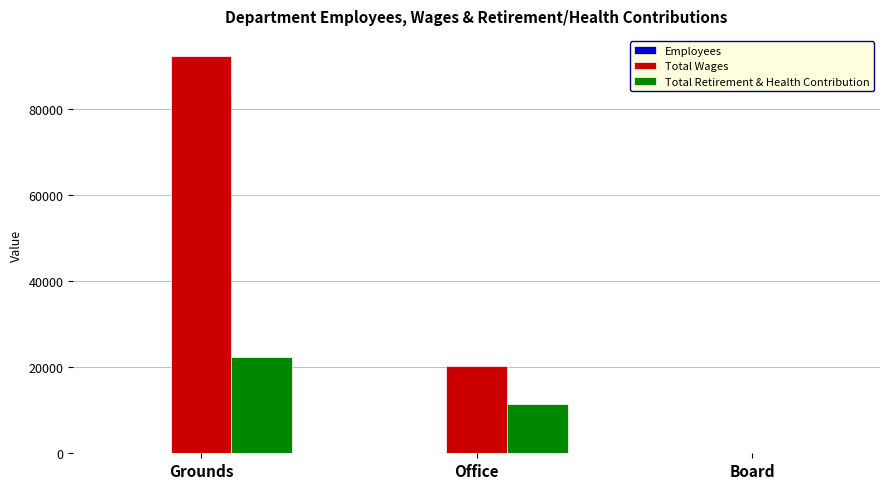

Where is Total Retirement & Health Contribution nearest to the value 11179?

Office